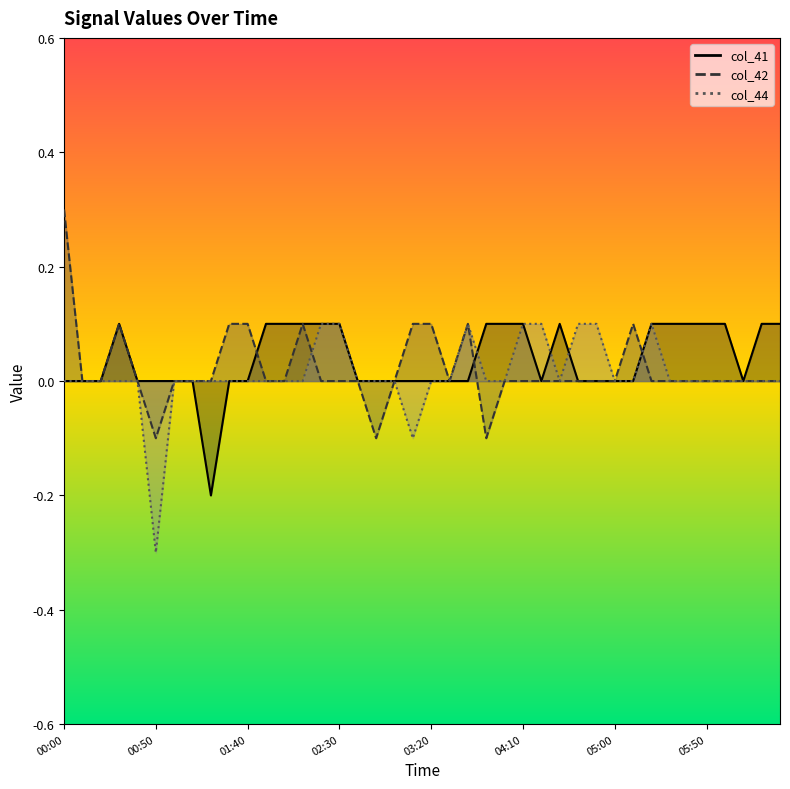

What is the difference between the highest and lowest values at 04:40?

0.1